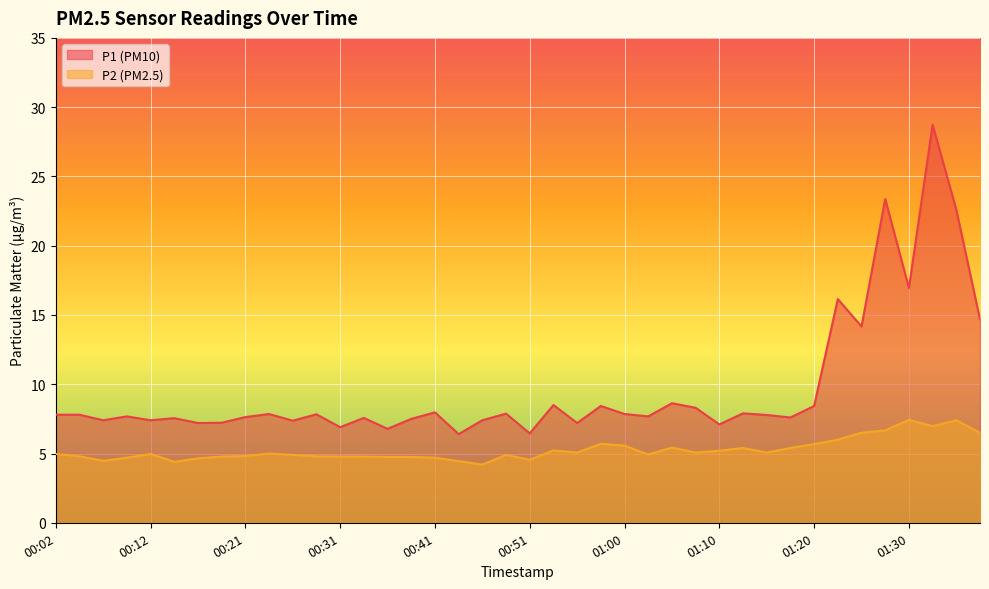

What is the smallest value displayed?

4.2